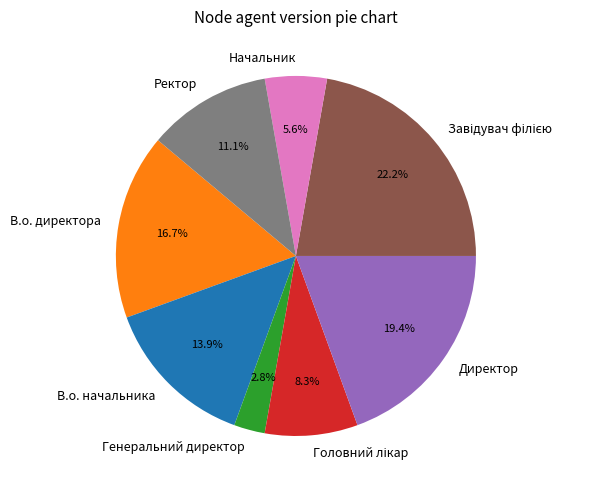

What is the smallest slice in the pie chart?

Генеральний директор